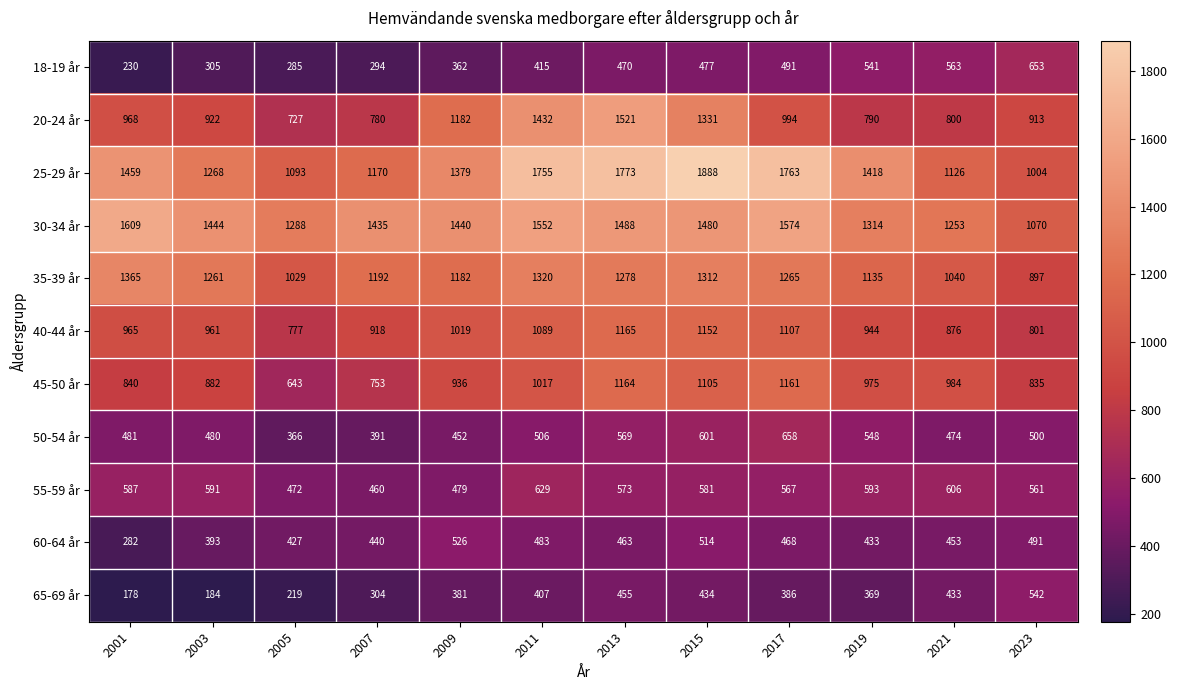

What is the approximate value of 55-59 år at 2017?

567